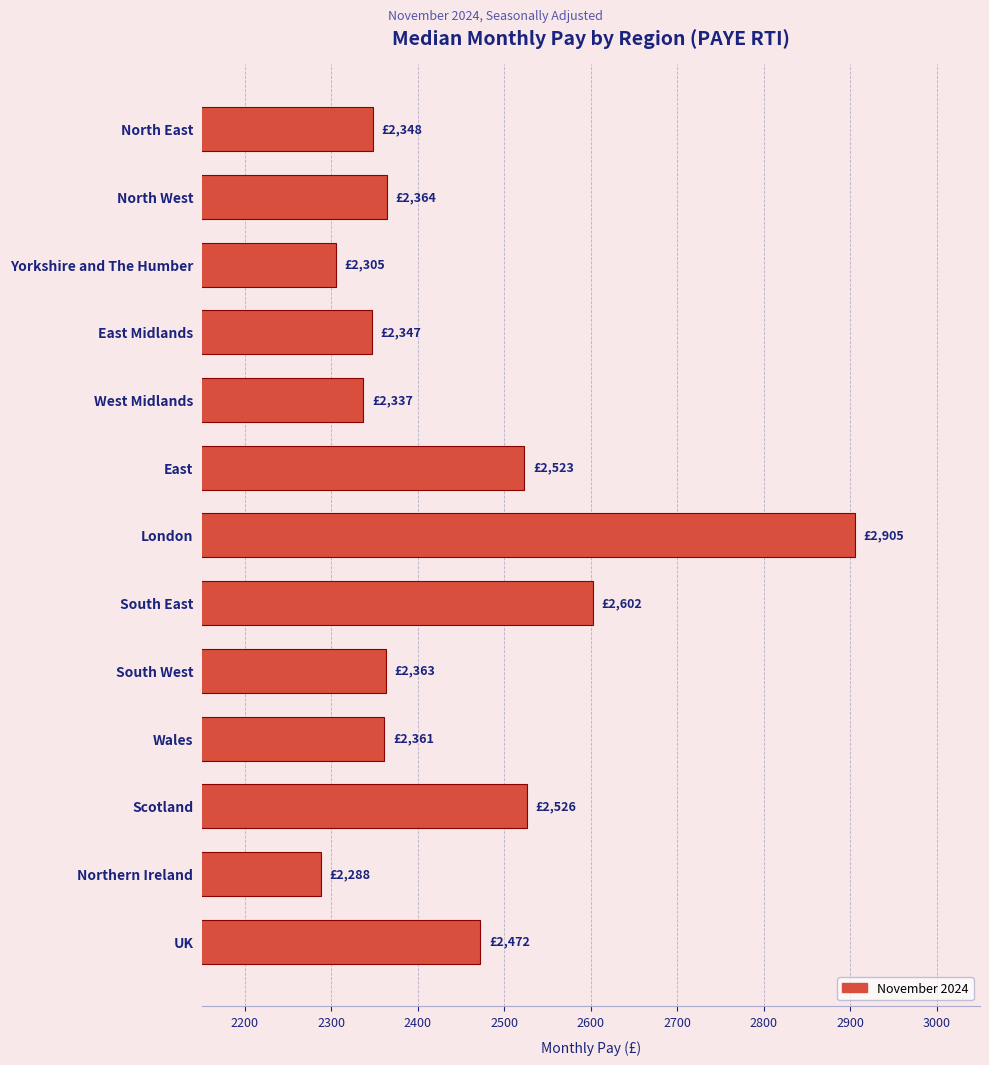

What is the approximate value at Yorkshire and The Humber, to the nearest 50?

2300